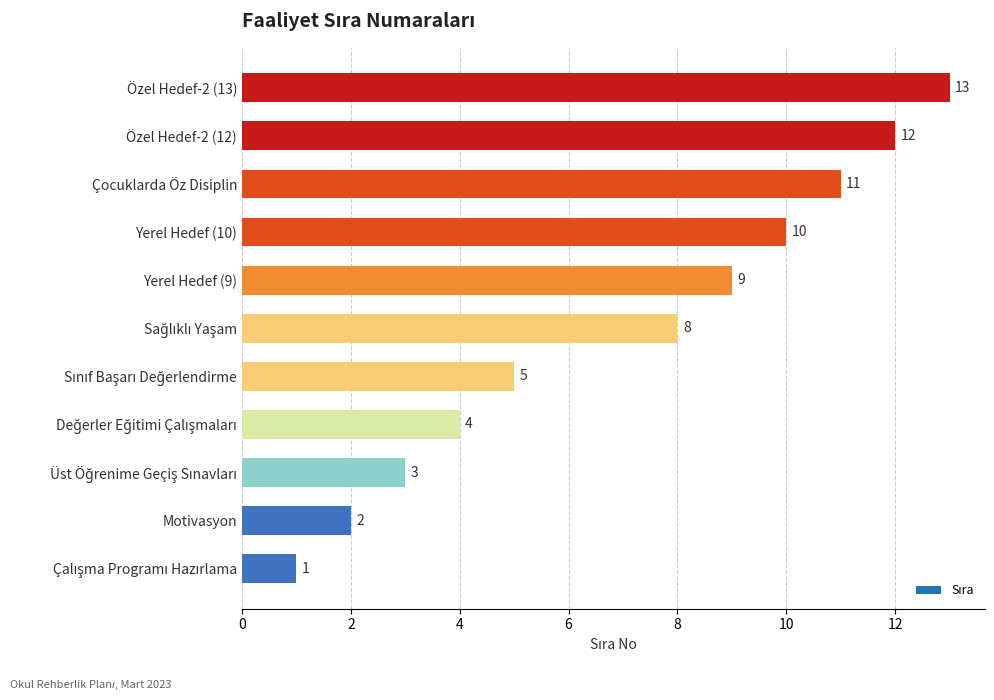

Approximately how many times larger is the value at Özel Hedef-2 (13) compared to Özel Hedef-2 (12)?

1.1